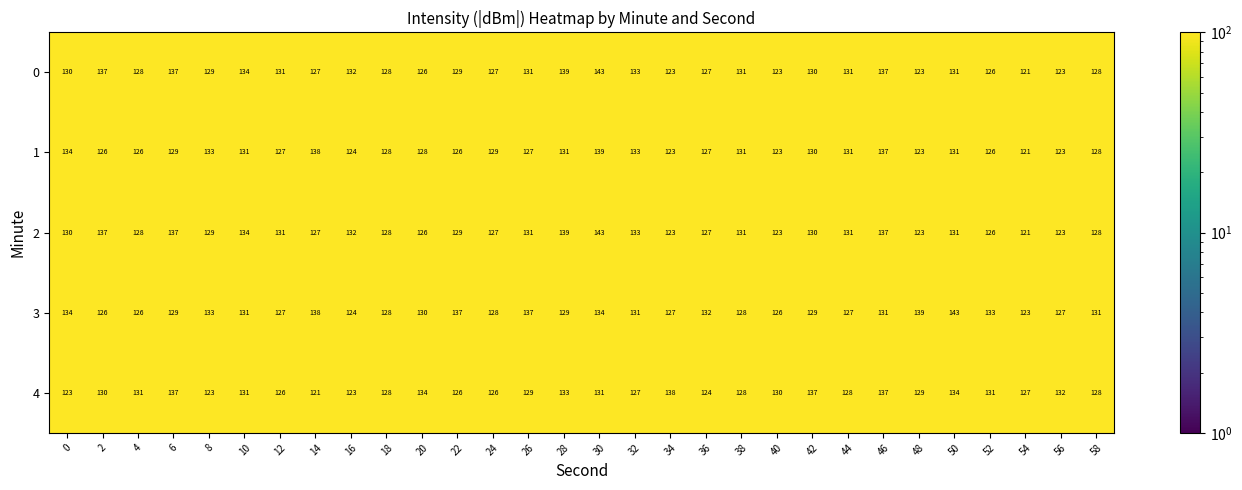

At 50, list the series in order from smallest to largest.

0, 1, 2, 4, 3